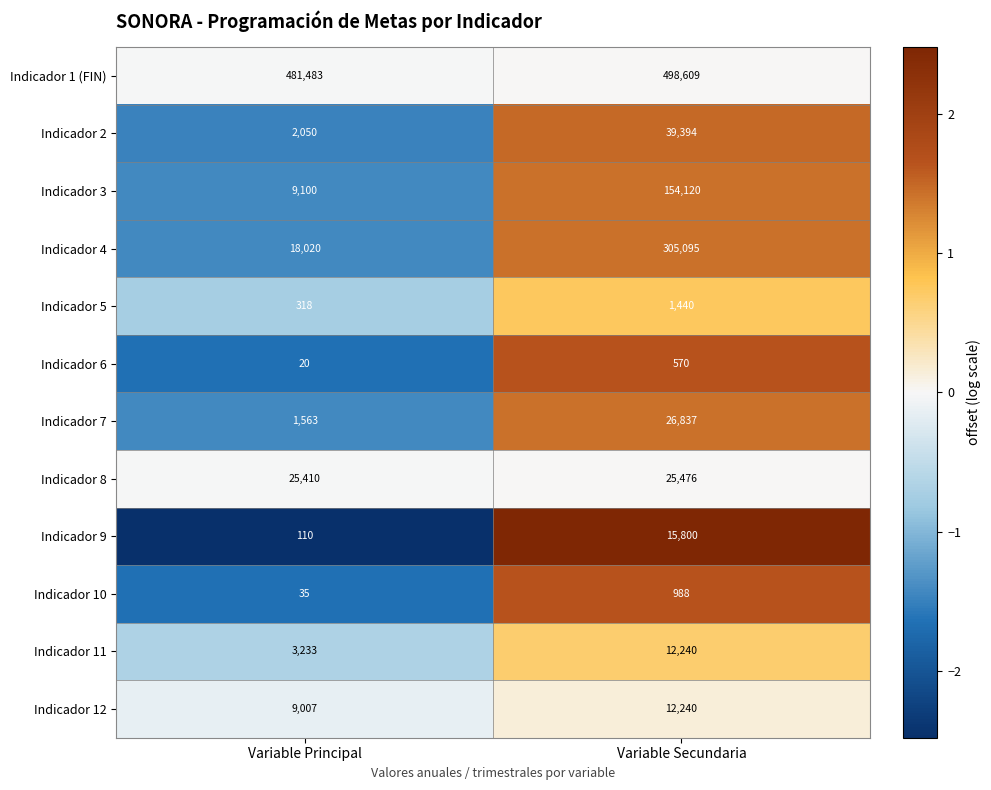

What is the approximate value of Indicador 1 (FIN) at Variable Principal?

481483